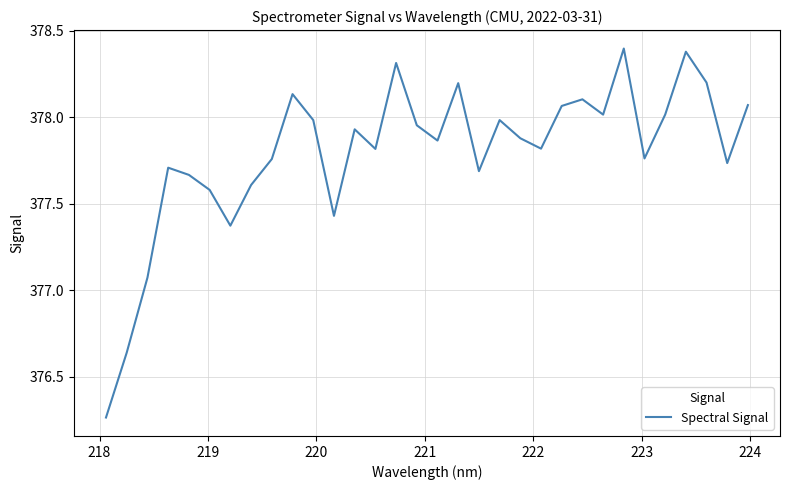

What is the greatest value displayed?

378.4